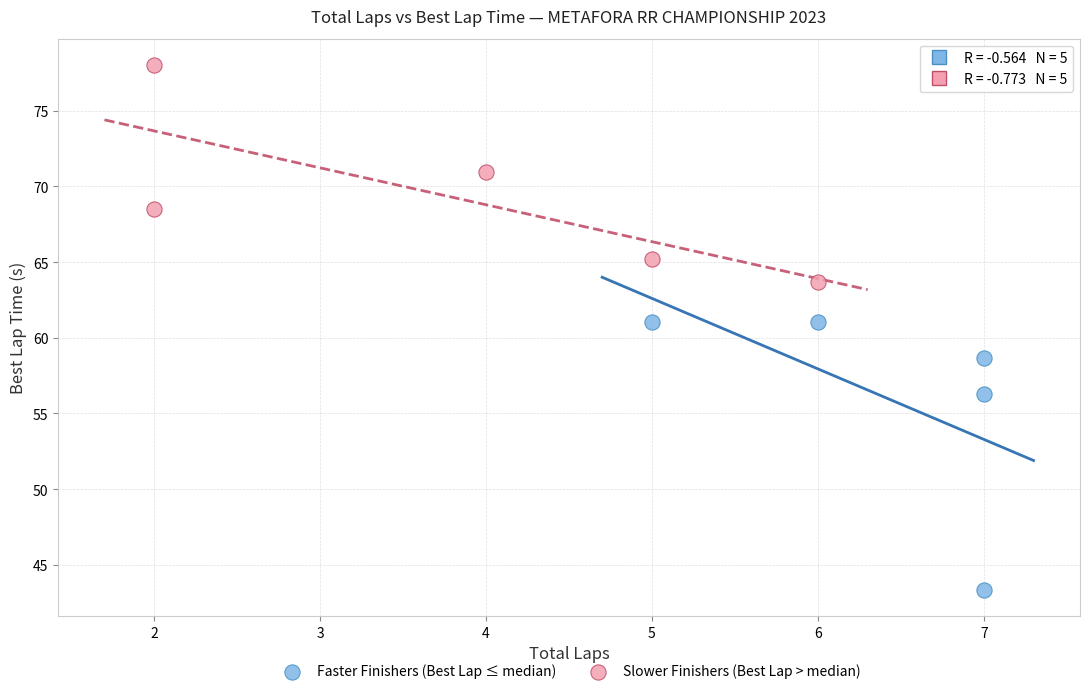

Which series reaches the minimum Y coordinate?

Faster Finishers (Best Lap ≤ median)